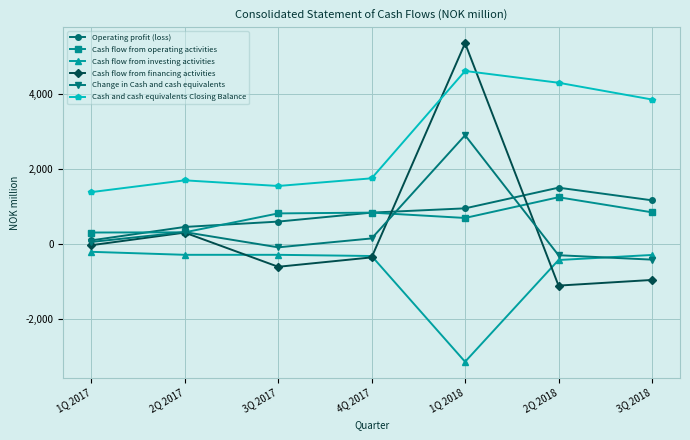

What position from the left is 1Q 2017?

1